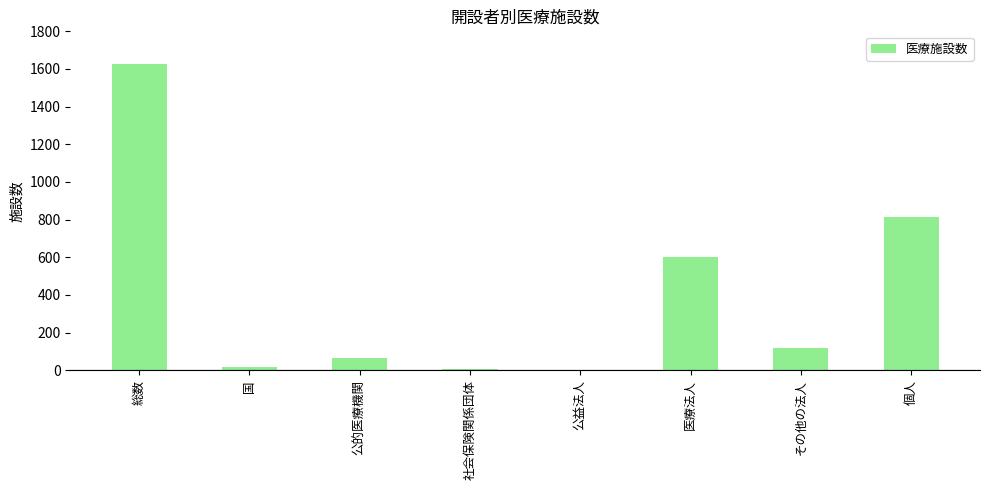

The chart shows a value of 299 at 個人. True or false?

False